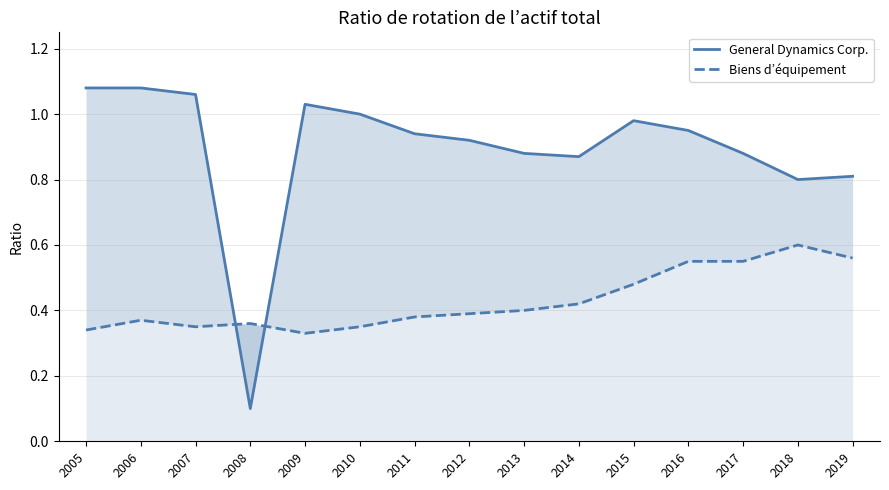

True or false: Biens d’équipement has a value of 0.1 at 2017.

False